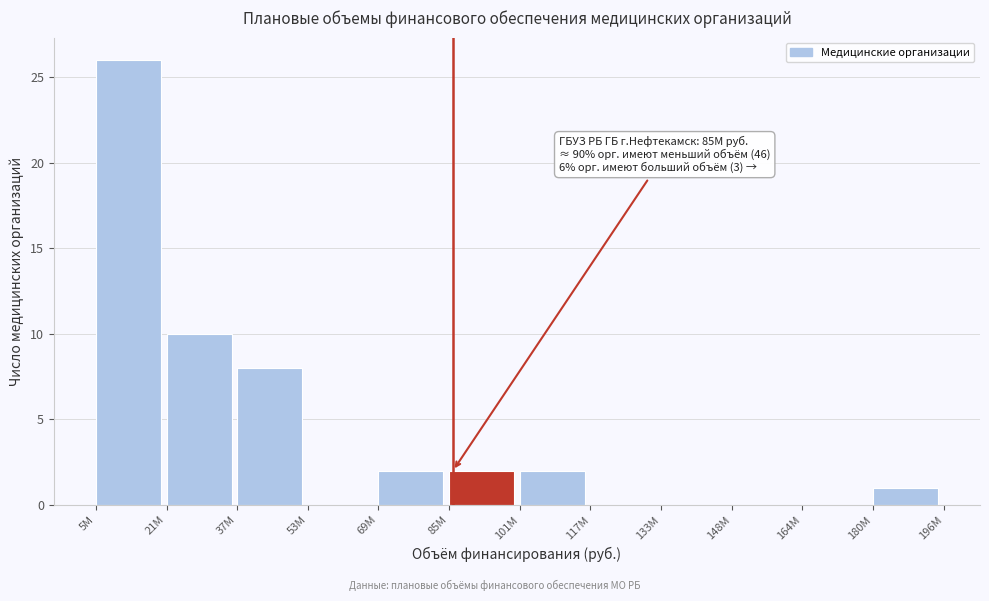

Reading left to right, transcribe all the data shown in this chart.

5М=26	21М=10	37М=8	53М=0	69М=2	85М=2	101М=2	117М=0	133М=0	148М=0	164М=0	180М=1